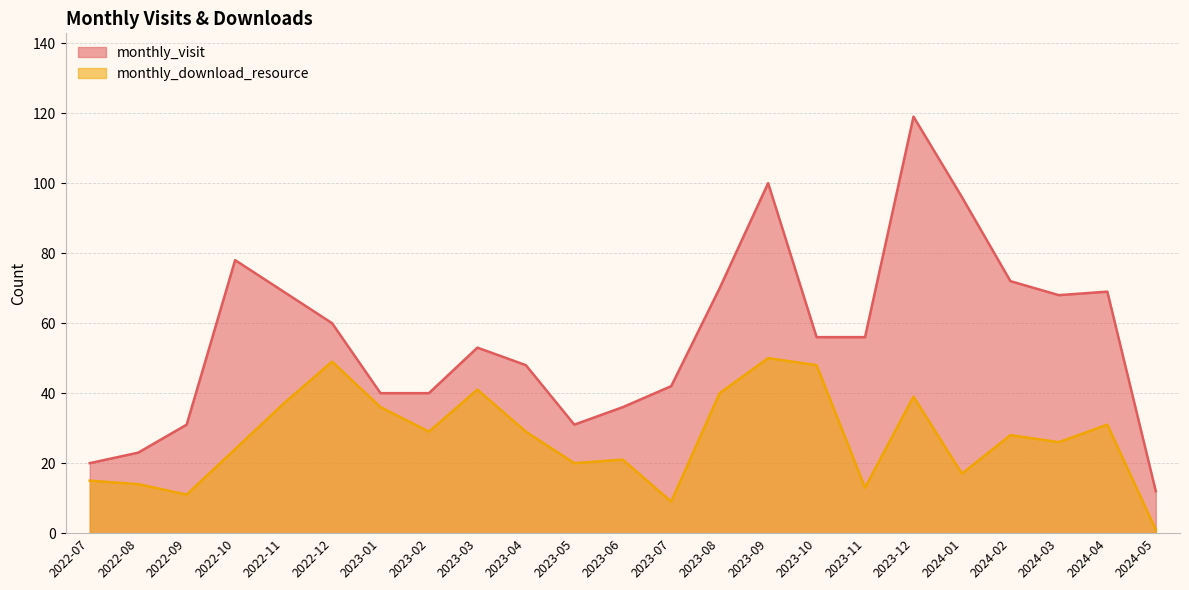

What is the difference between the highest and lowest values at 2022-08?

9